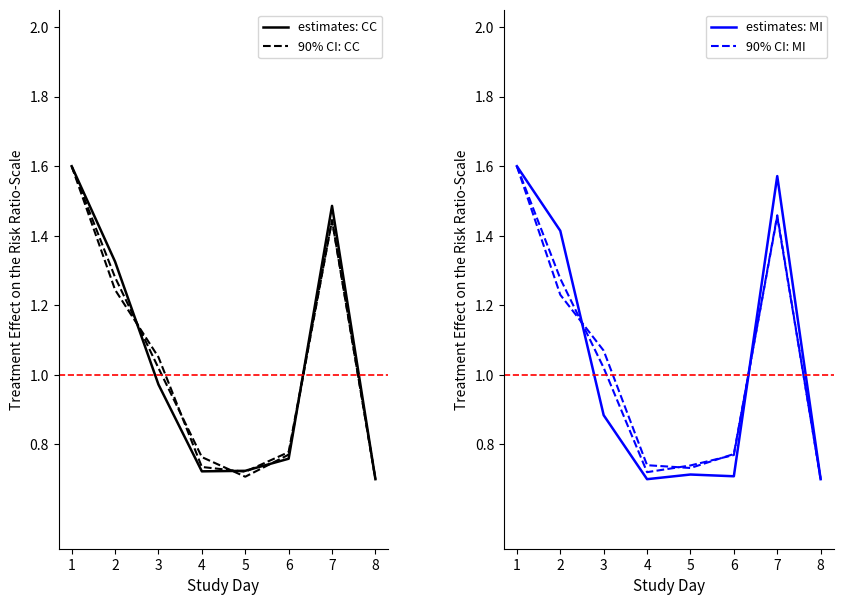

At which category does 90% CI: CC reach its first local valley?

5